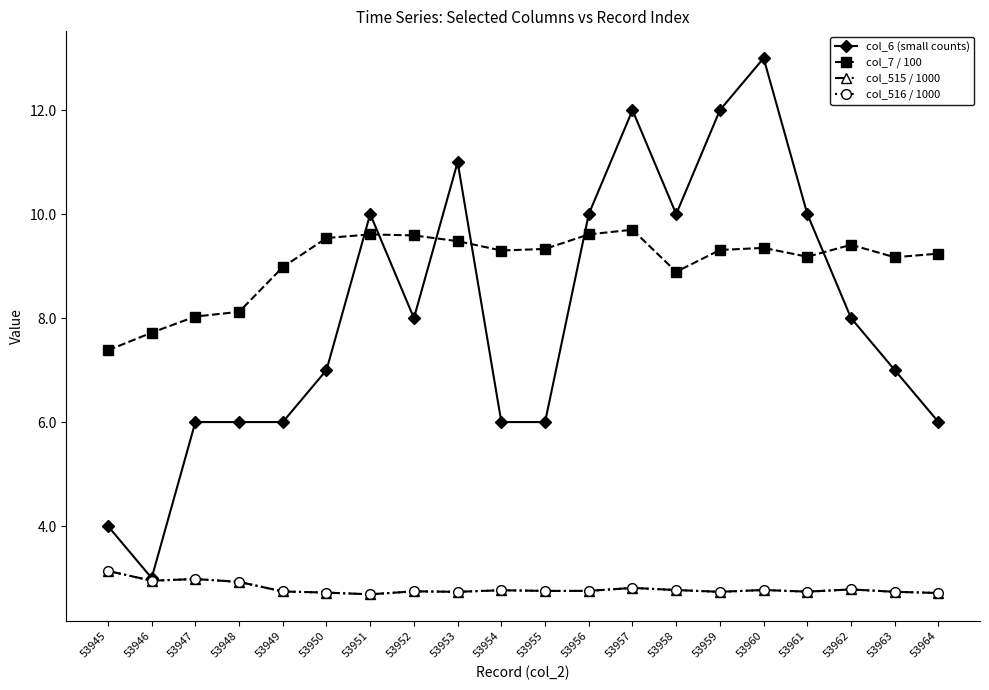

True or false: col_6 (small counts) has a value of 11.0 at 53953.

True